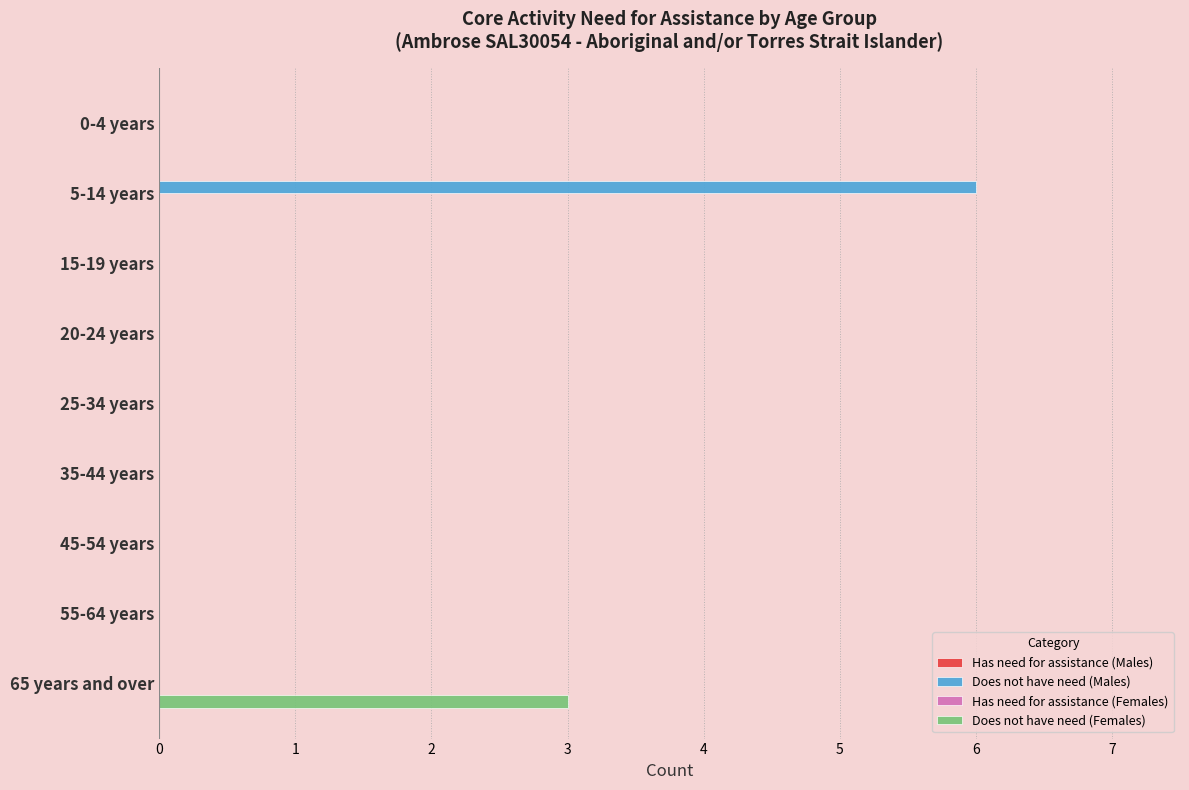

At which category is the sum across all series the highest?

5-14 years